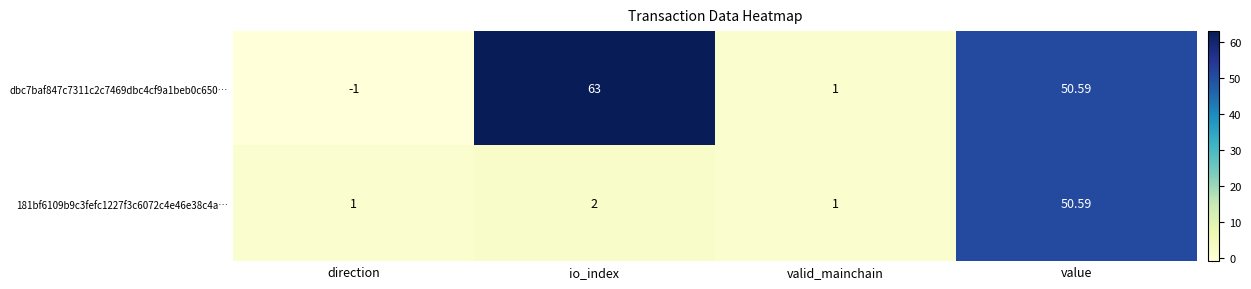

How many values in the dbc7baf847c7311c2c7469dbc4cf9a1beb0c650… series exceed 50?

2